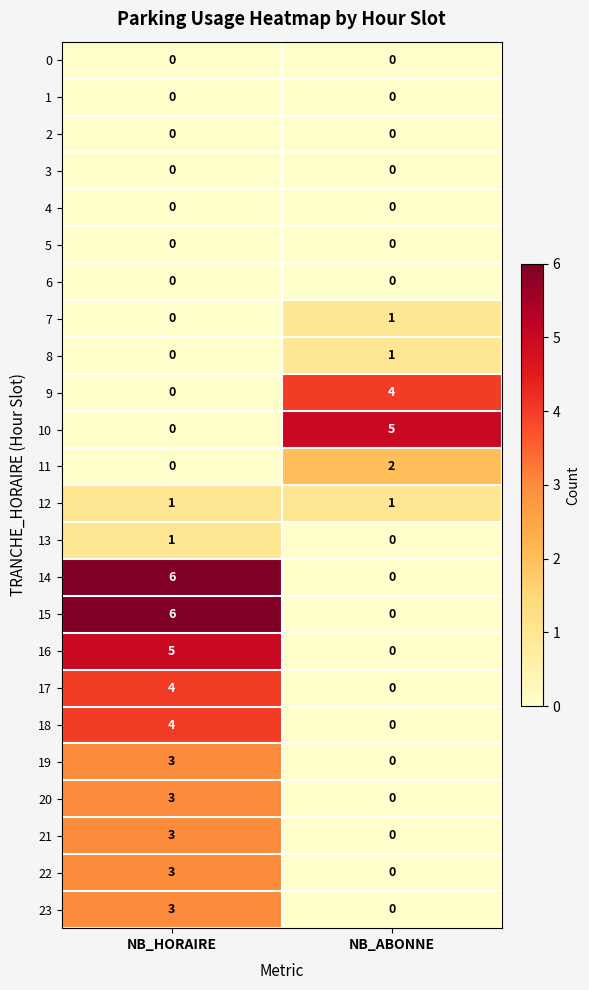

At which category is the sum across all series the highest?

NB_HORAIRE